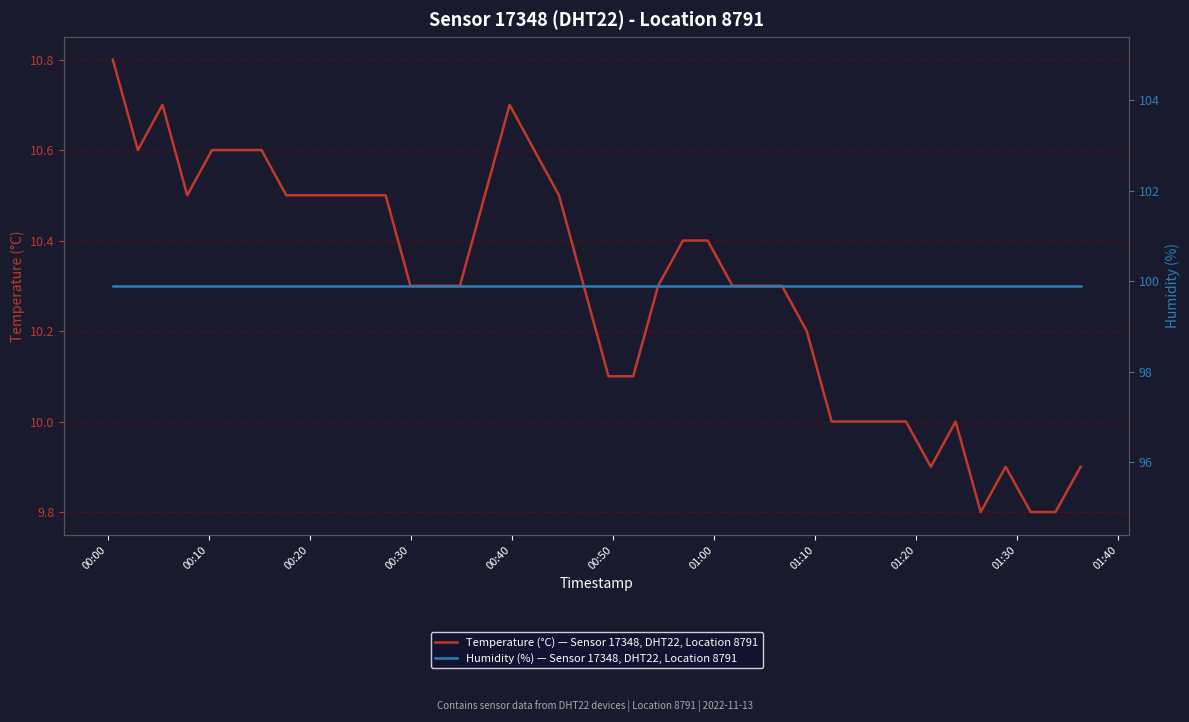

What is the highest value of the Temperature (°C) — Sensor 17348, DHT22, Location 8791 series?

10.8